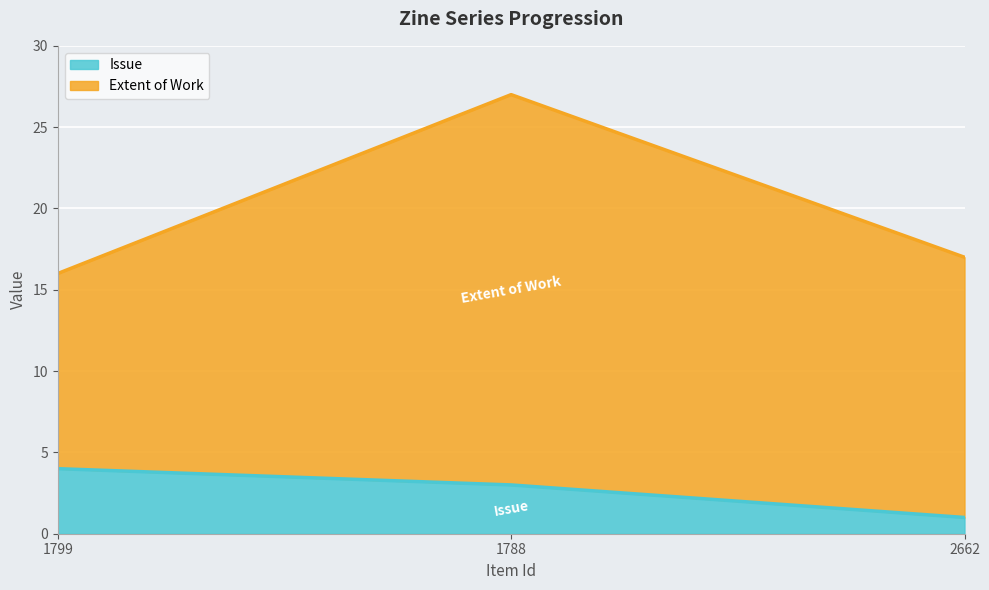

What is the maximum value shown in the chart?

4